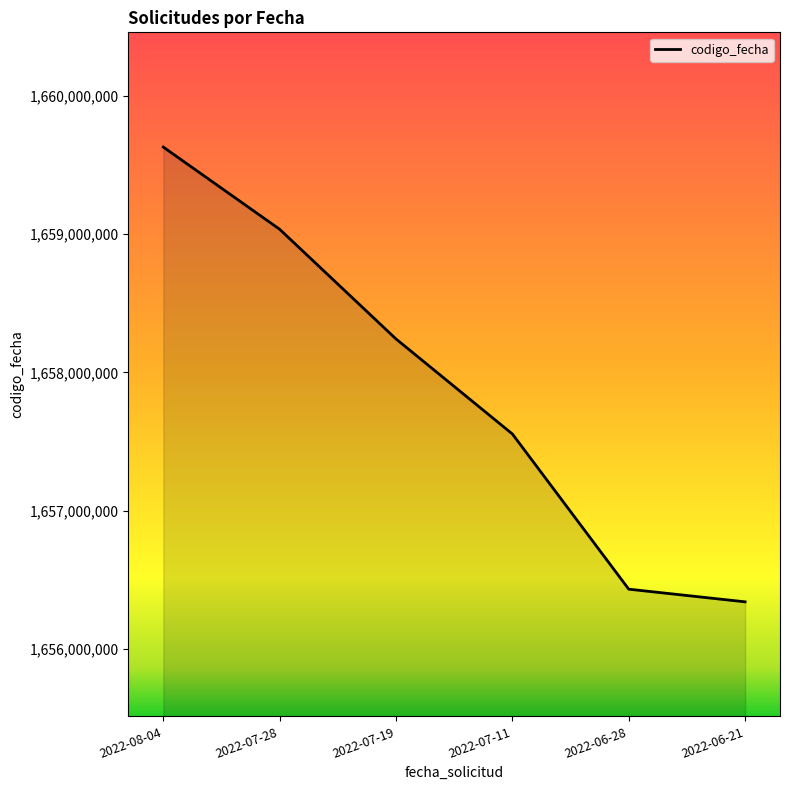

What is the change in value from 2022-07-28 to 2022-06-21?

-2694089